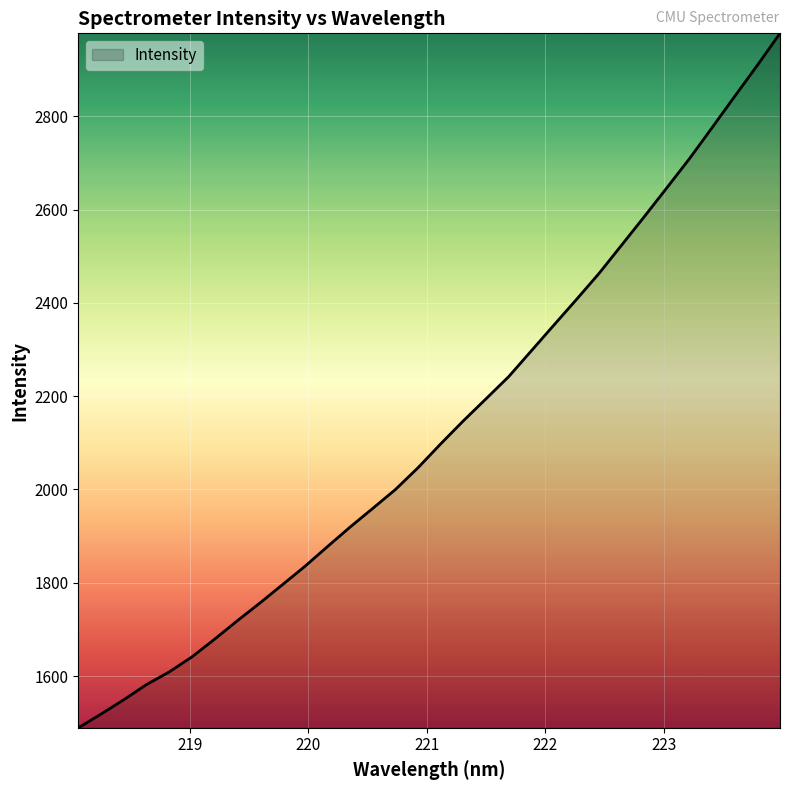

What is the minimum value shown in the chart?

1489.3